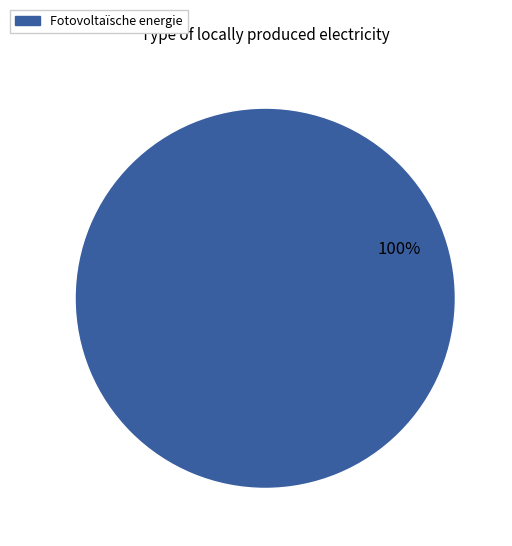

How many slices are in this pie chart?

1